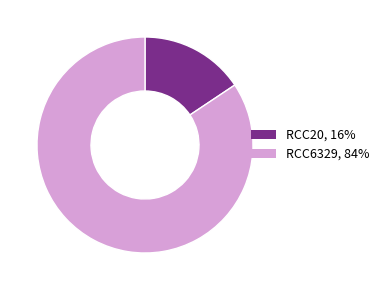

Between RCC20 and RCC6329, which is larger?

RCC6329